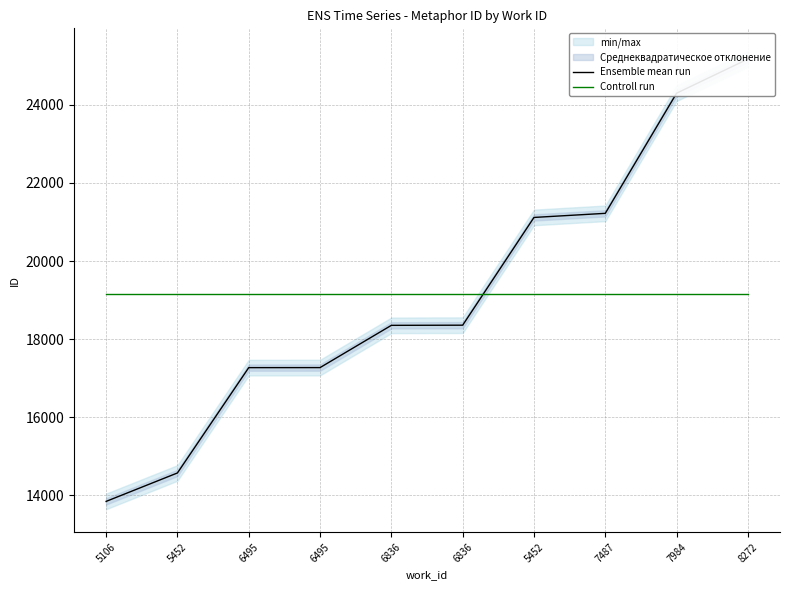

What is the difference between the highest and lowest values at 6836?

794.6